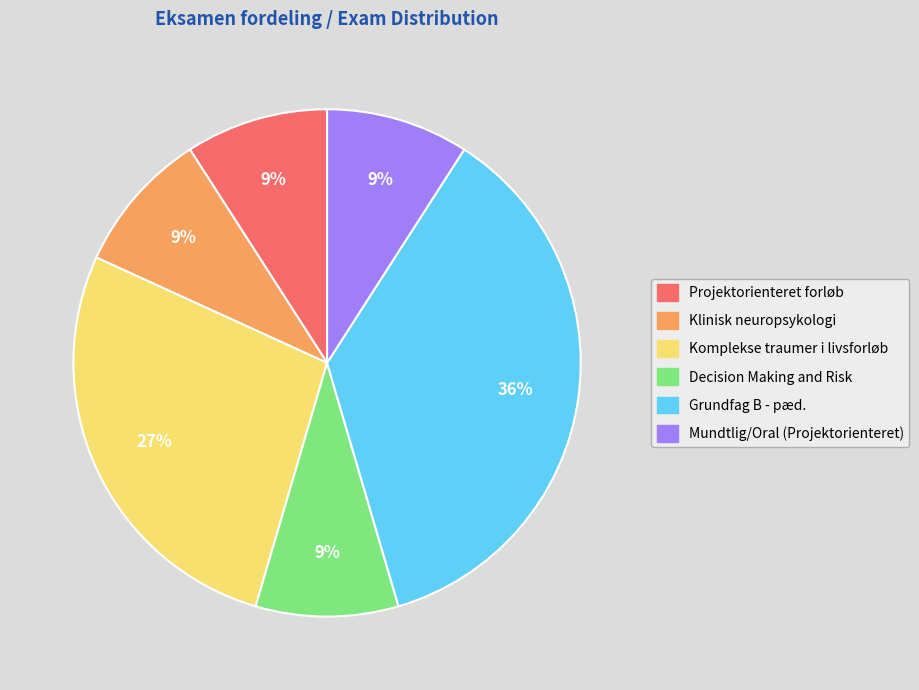

How many slices are in this pie chart?

6